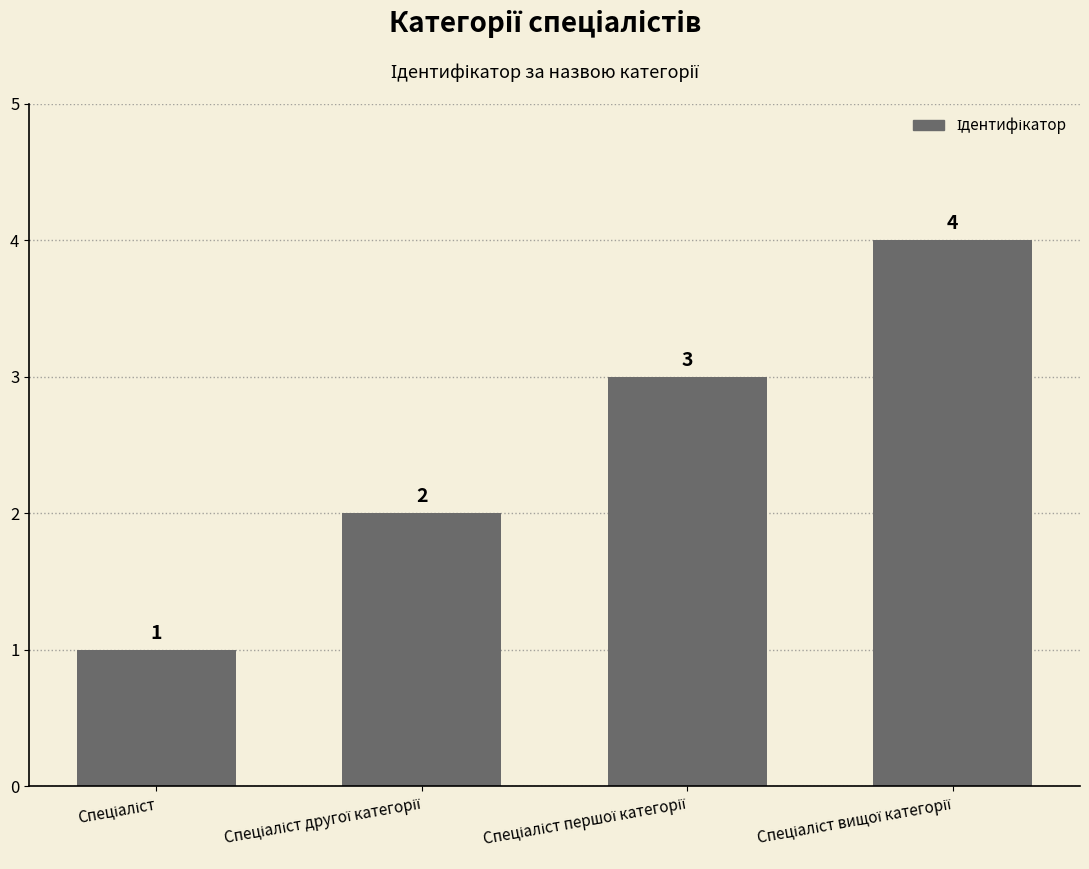

What is the value of the 3rd bar from the left?

3